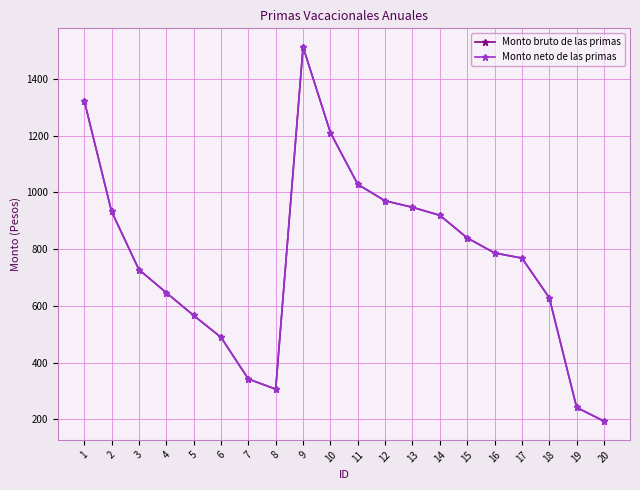

Is this an area chart (filled region under the line)?

No